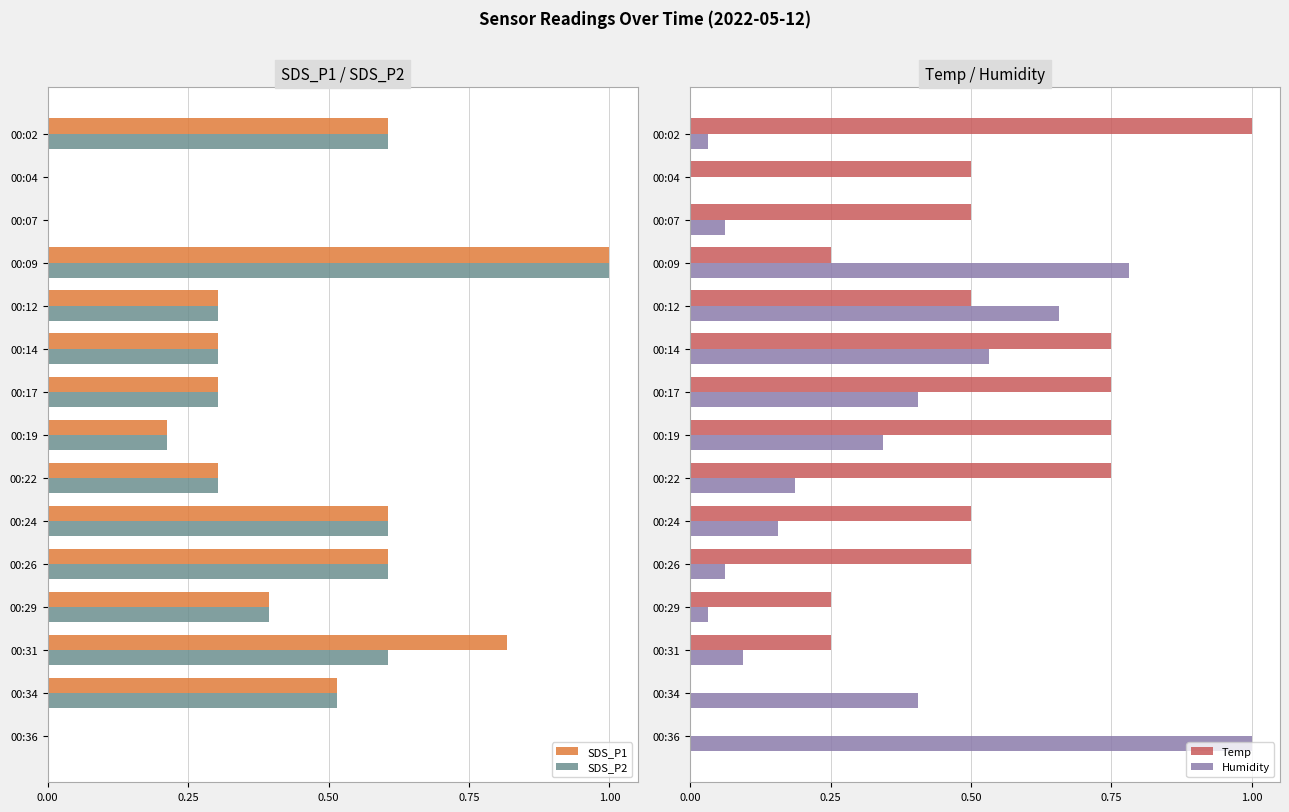

Is it true that Humidity equals 0.9 at 00:14?

False